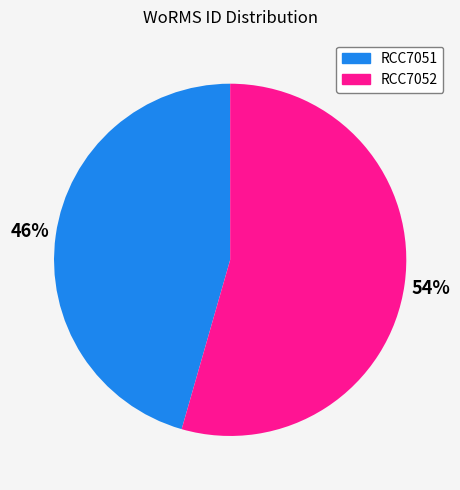

To the nearest percent, what is the combined percentage of RCC7051 and RCC7052?

100%